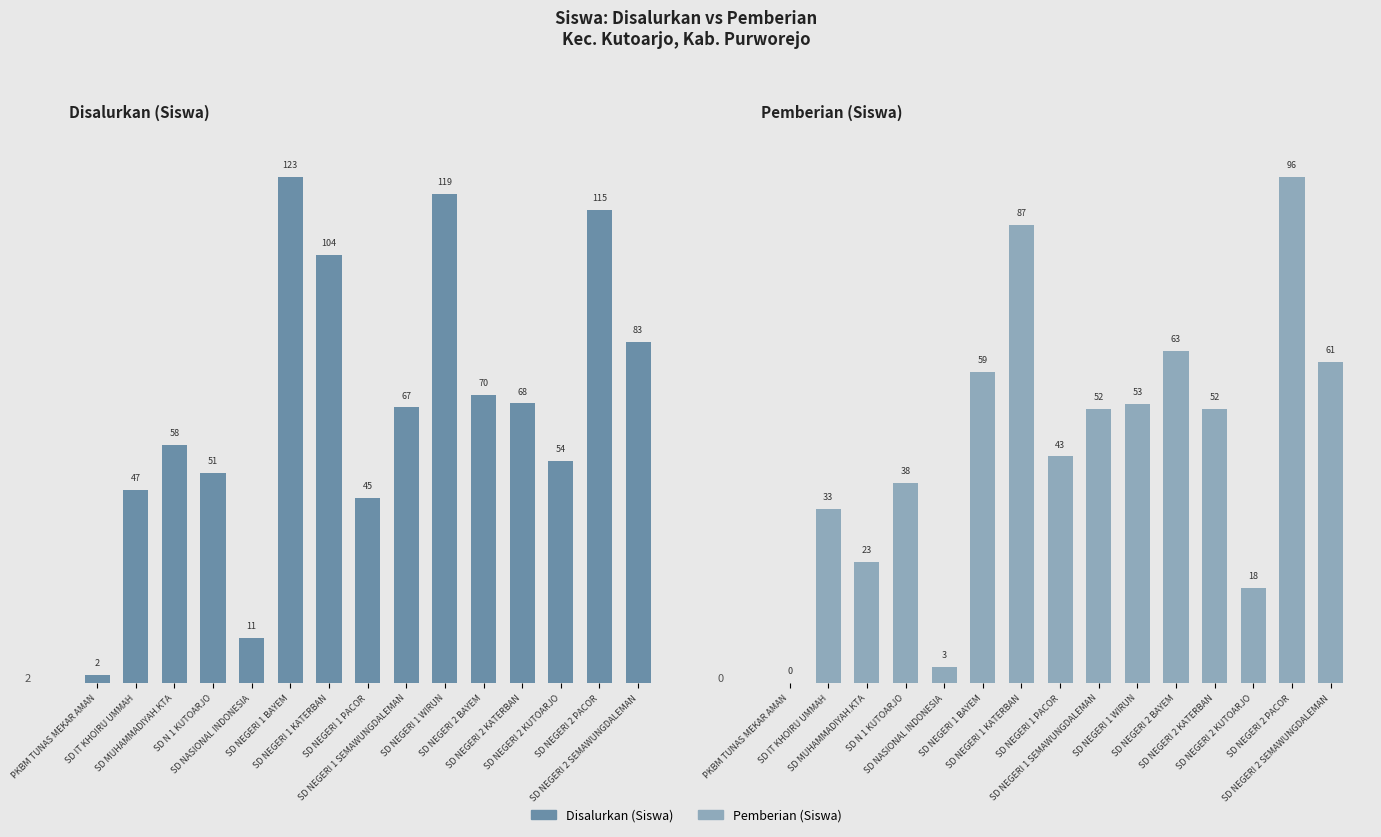

Reading left to right, list all the values displayed in this chart.

Disalurkan (Siswa): PKBM TUNAS MEKAR AMAN=2	SD IT KHOIRU UMMAH=47	SD MUHAMMADIYAH.KTA=58	SD N 1 KUTOARJO=51	SD NASIONAL INDONESIA=11	SD NEGERI 1 BAYEM=123	SD NEGERI 1 KATERBAN=104	SD NEGERI 1 PACOR=45	SD NEGERI 1 SEMAWUNGDALEMAN=67	SD NEGERI 1 WIRUN=119	SD NEGERI 2 BAYEM=70	SD NEGERI 2 KATERBAN=68	SD NEGERI 2 KUTOARJO=54	SD NEGERI 2 PACOR=115	SD NEGERI 2 SEMAWUNGDALEMAN=83
Pemberian (Siswa): PKBM TUNAS MEKAR AMAN=0	SD IT KHOIRU UMMAH=33	SD MUHAMMADIYAH.KTA=23	SD N 1 KUTOARJO=38	SD NASIONAL INDONESIA=3	SD NEGERI 1 BAYEM=59	SD NEGERI 1 KATERBAN=87	SD NEGERI 1 PACOR=43	SD NEGERI 1 SEMAWUNGDALEMAN=52	SD NEGERI 1 WIRUN=53	SD NEGERI 2 BAYEM=63	SD NEGERI 2 KATERBAN=52	SD NEGERI 2 KUTOARJO=18	SD NEGERI 2 PACOR=96	SD NEGERI 2 SEMAWUNGDALEMAN=61